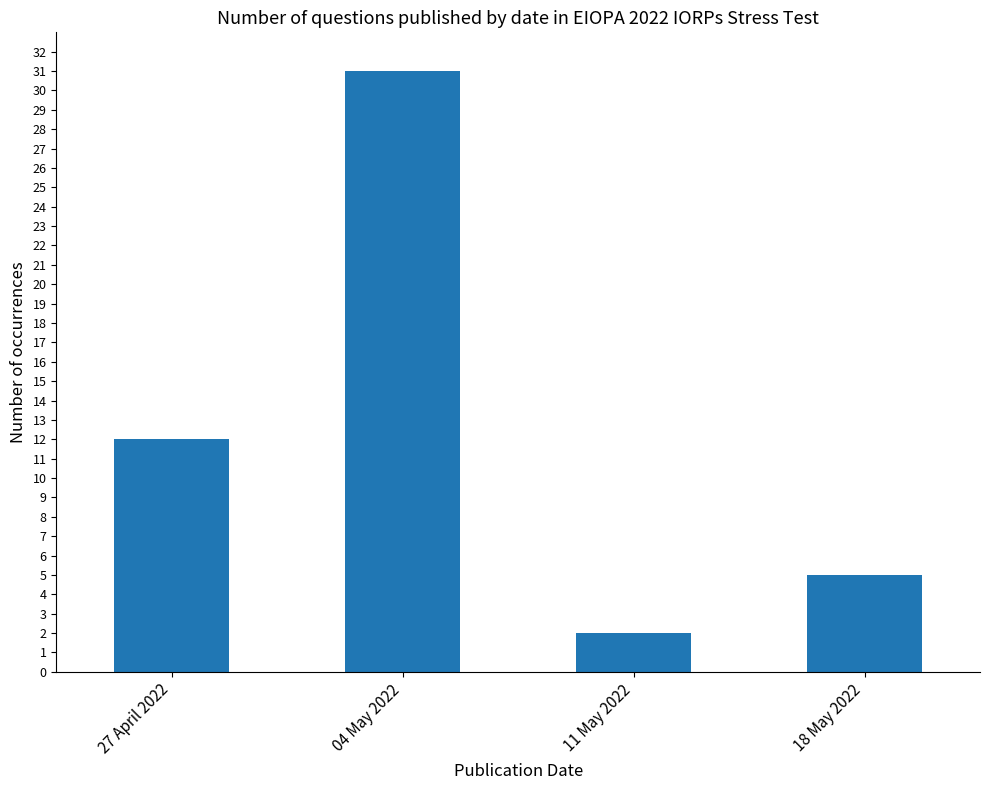

List the labels in order of value, largest first.

04 May 2022, 27 April 2022, 18 May 2022, 11 May 2022